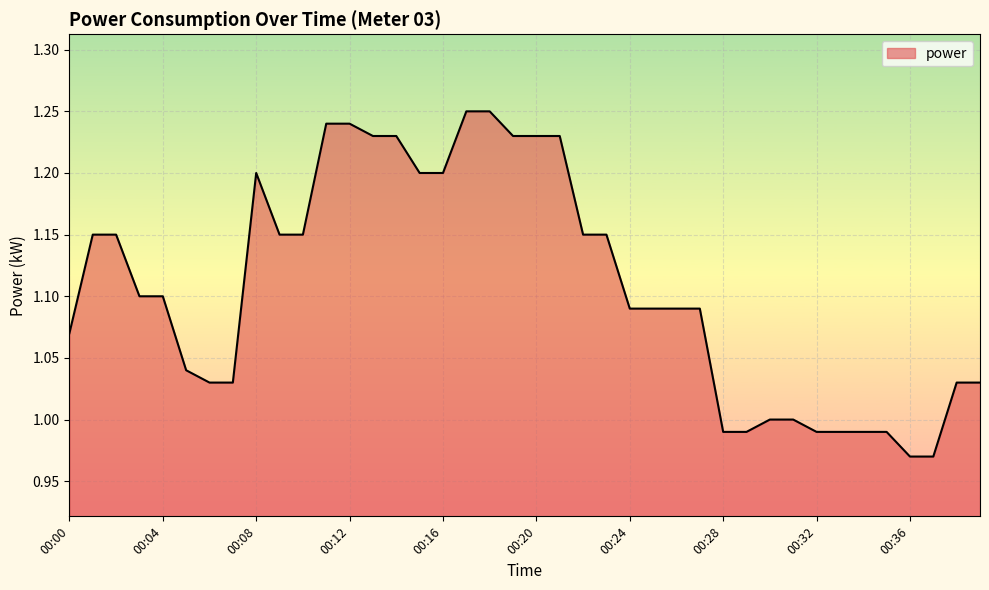

What is the maximum value shown in the chart?

1.2